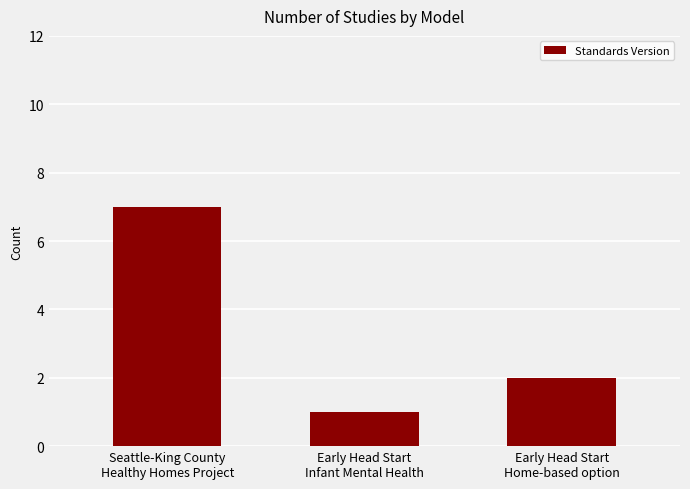

Does the chart contain any negative values?

No